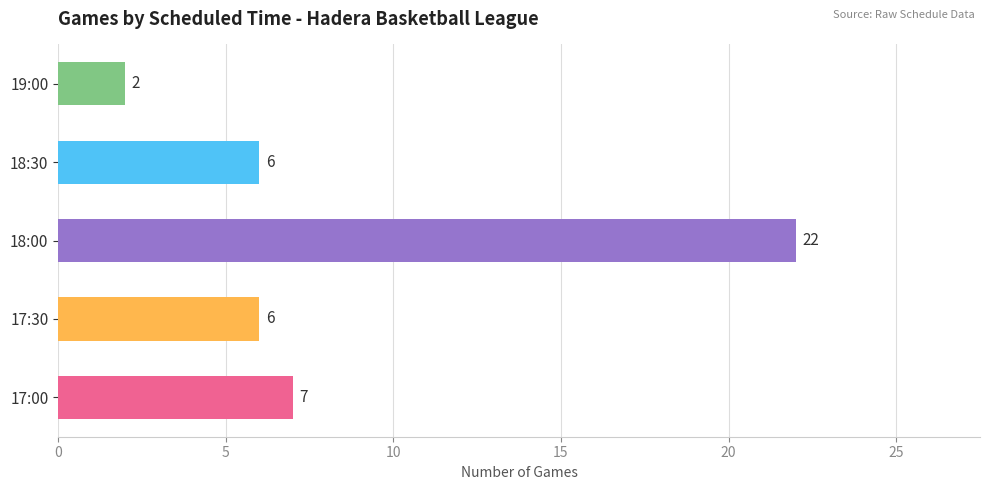

True or false: the data shows 9 at 17:30.

False